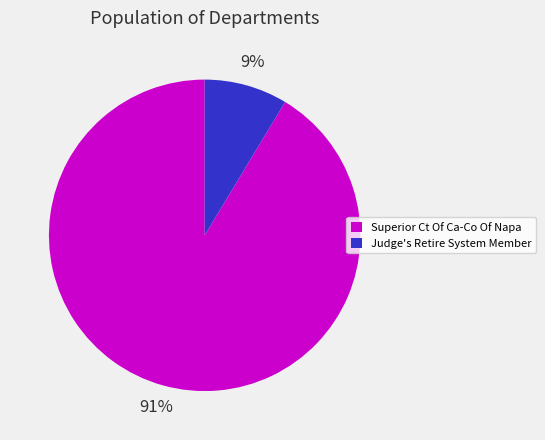

What percentage is the Judge's Retire System Member slice, to the nearest percent?

9%